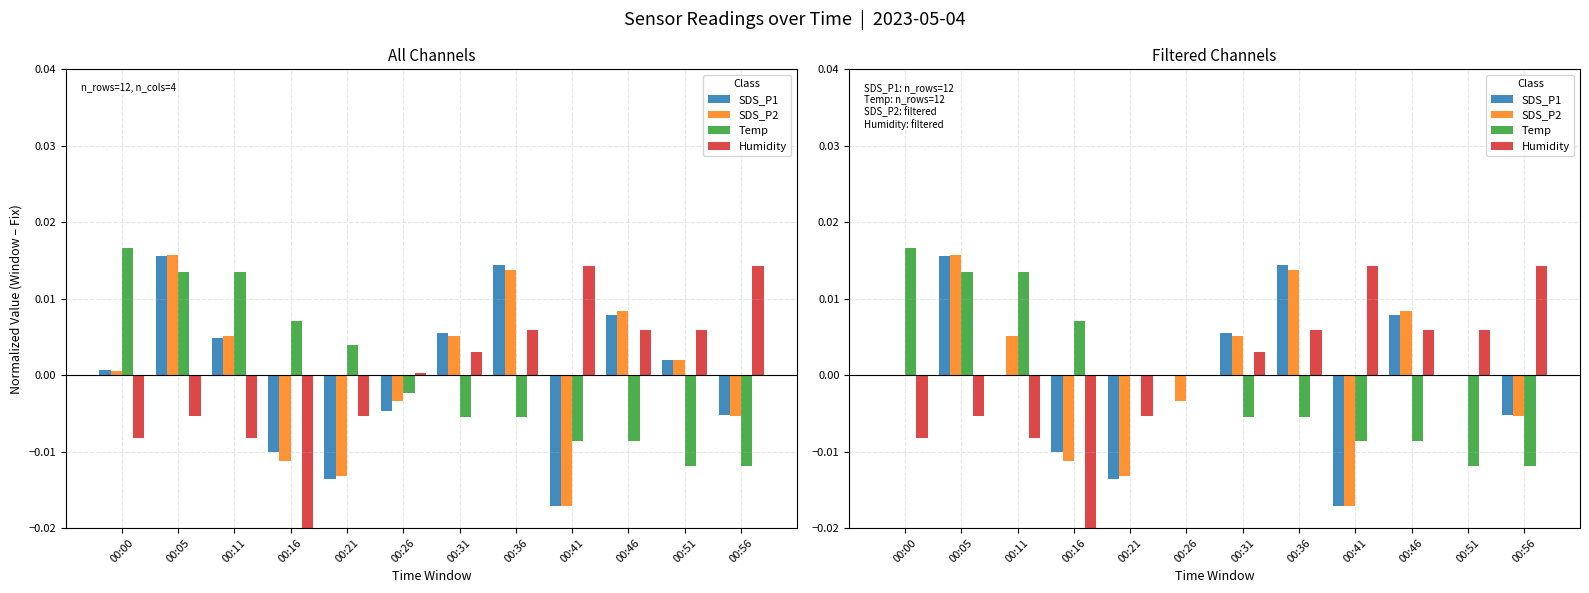

At which category is the sum across all series the highest?

00:05